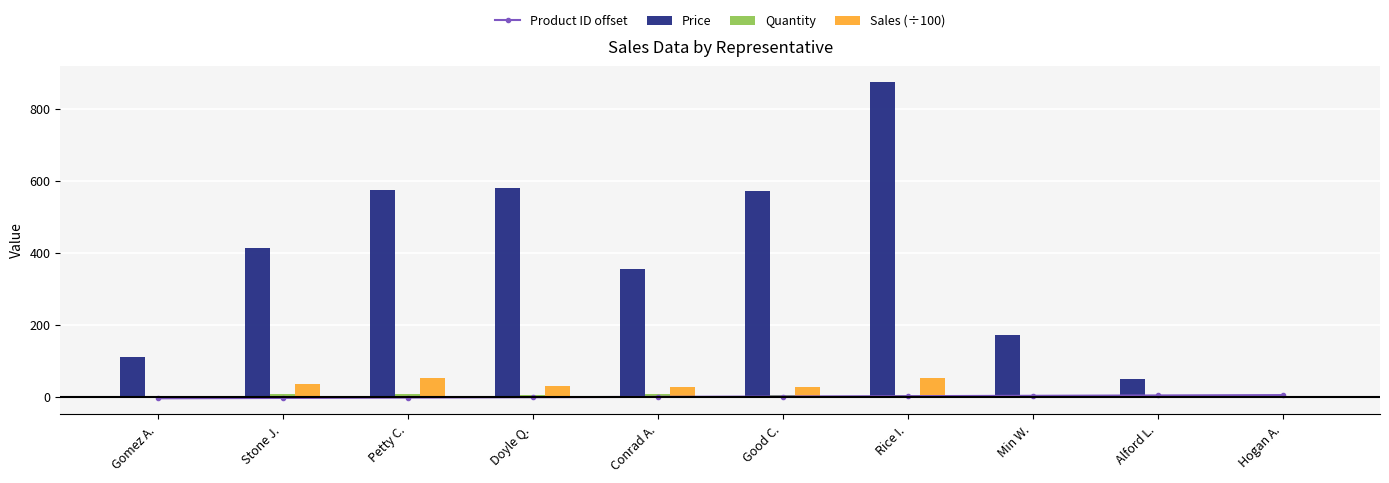

What position from the left is Good C.?

6